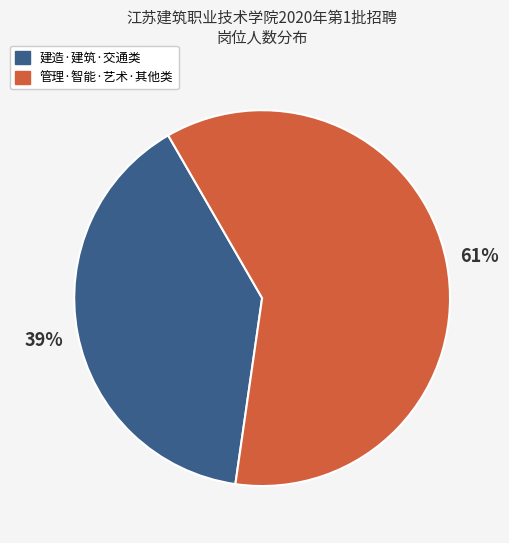

To the nearest percent, what is the average slice percentage?

50%